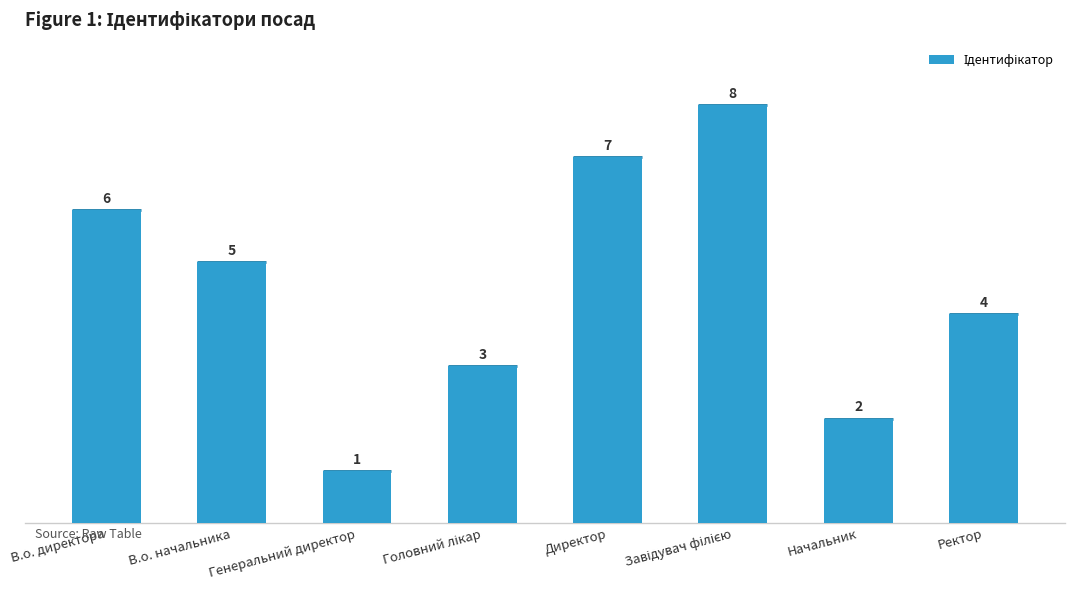

What is the label of the 8th bar from the right?

В.о. директора